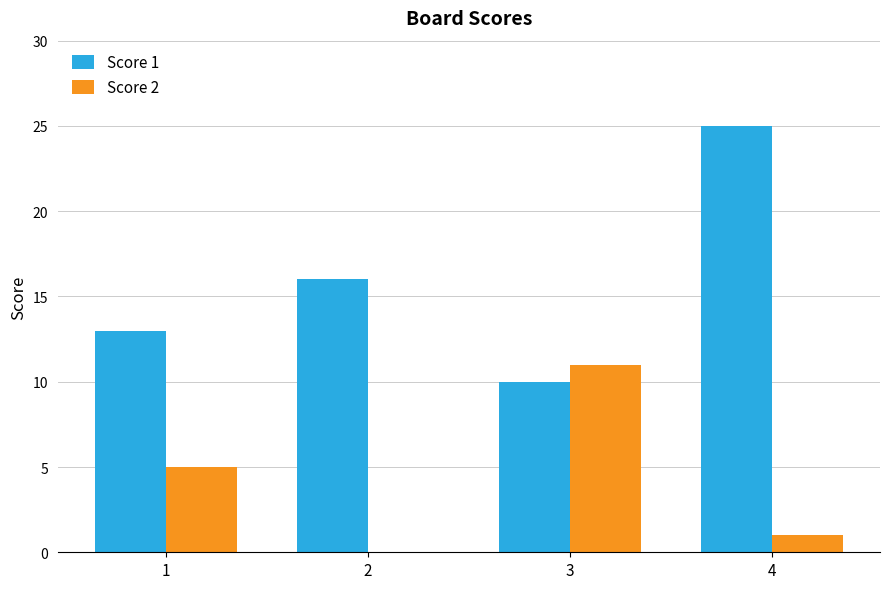

Between 1 and 3, which series saw the biggest shift?

Score 2